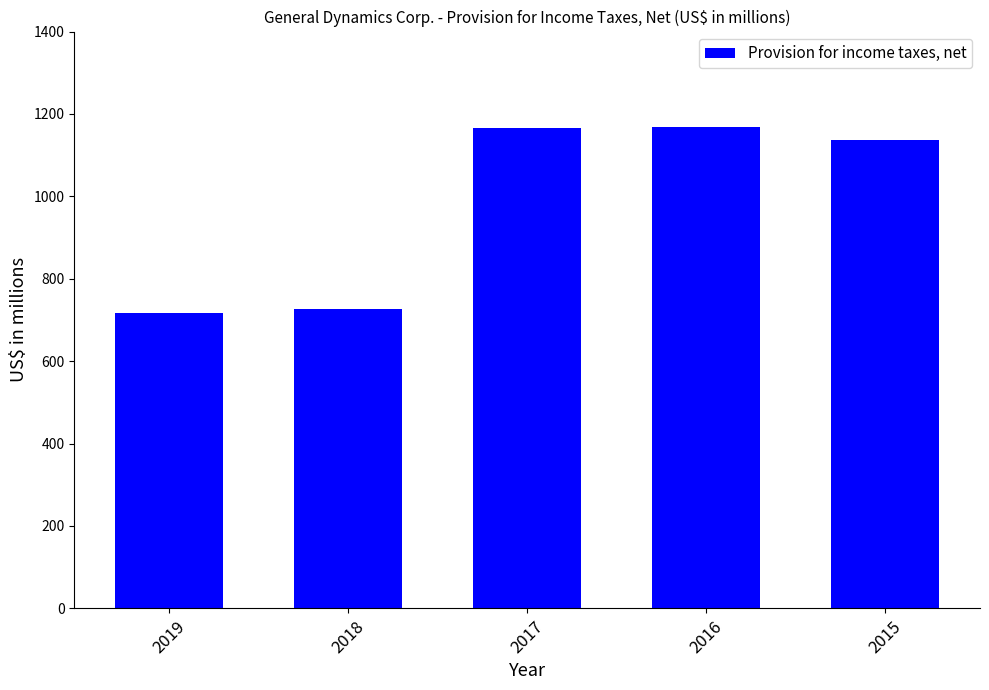

What is the difference between the second highest and second lowest values?

438